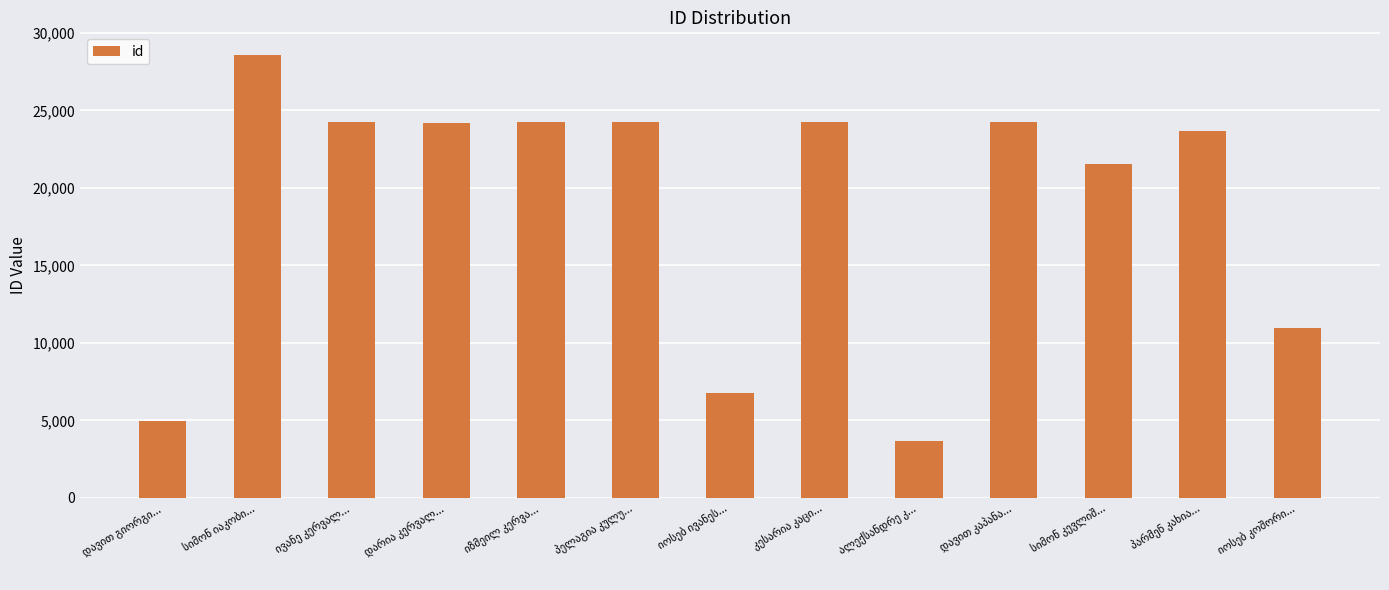

What is the minimum value shown in the chart?

3642